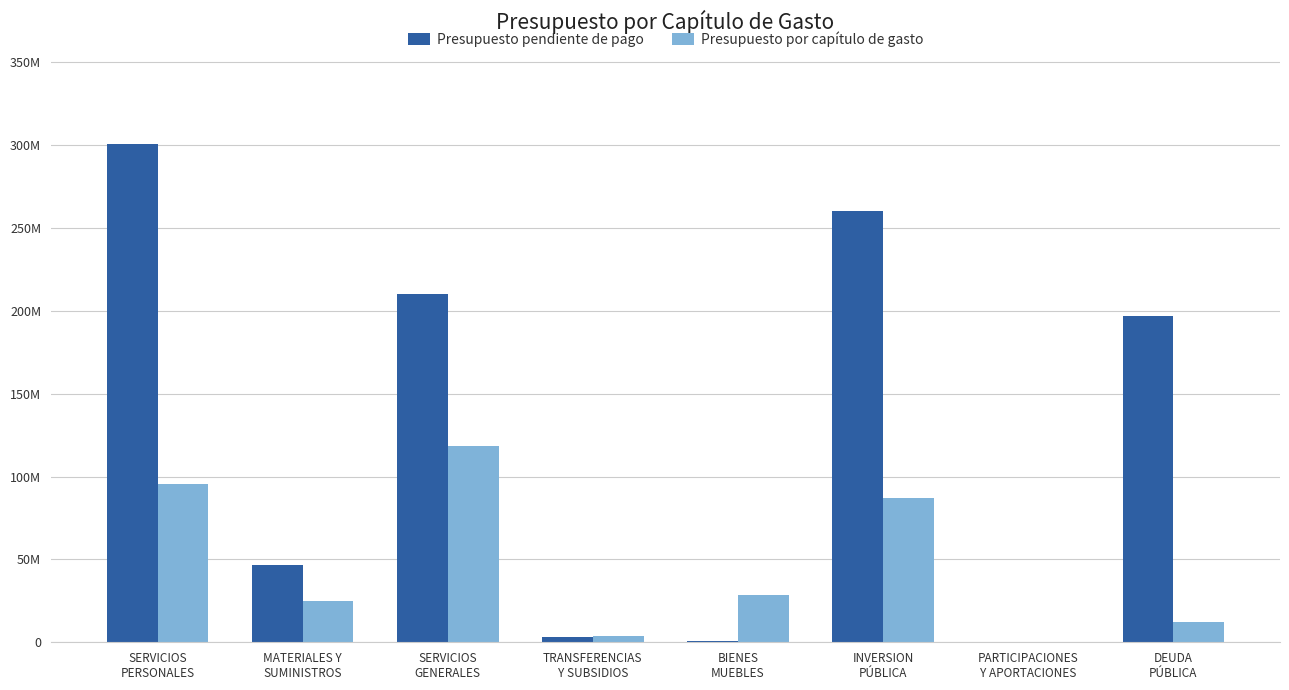

Rank the categories by Presupuesto por capítulo de gasto value from highest to lowest.

SERVICIOS
GENERALES, SERVICIOS
PERSONALES, INVERSION
PÚBLICA, BIENES
MUEBLES, MATERIALES Y
SUMINISTROS, DEUDA
PÚBLICA, TRANSFERENCIAS
Y SUBSIDIOS, PARTICIPACIONES
Y APORTACIONES